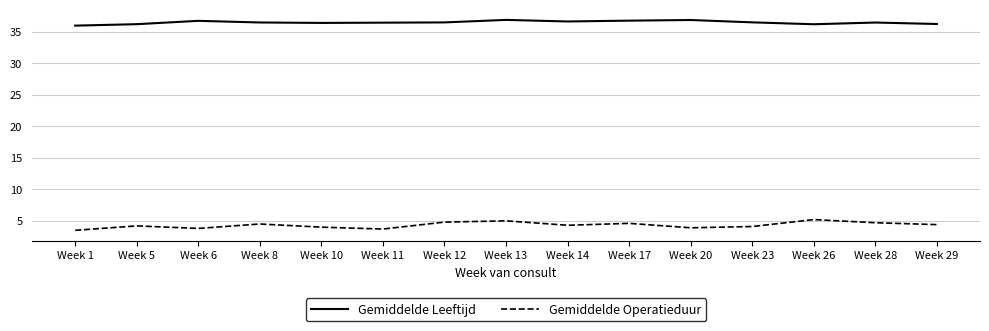

What is the difference between the Gemiddelde Leeftijd values at Week 1 and Week 12?

0.5